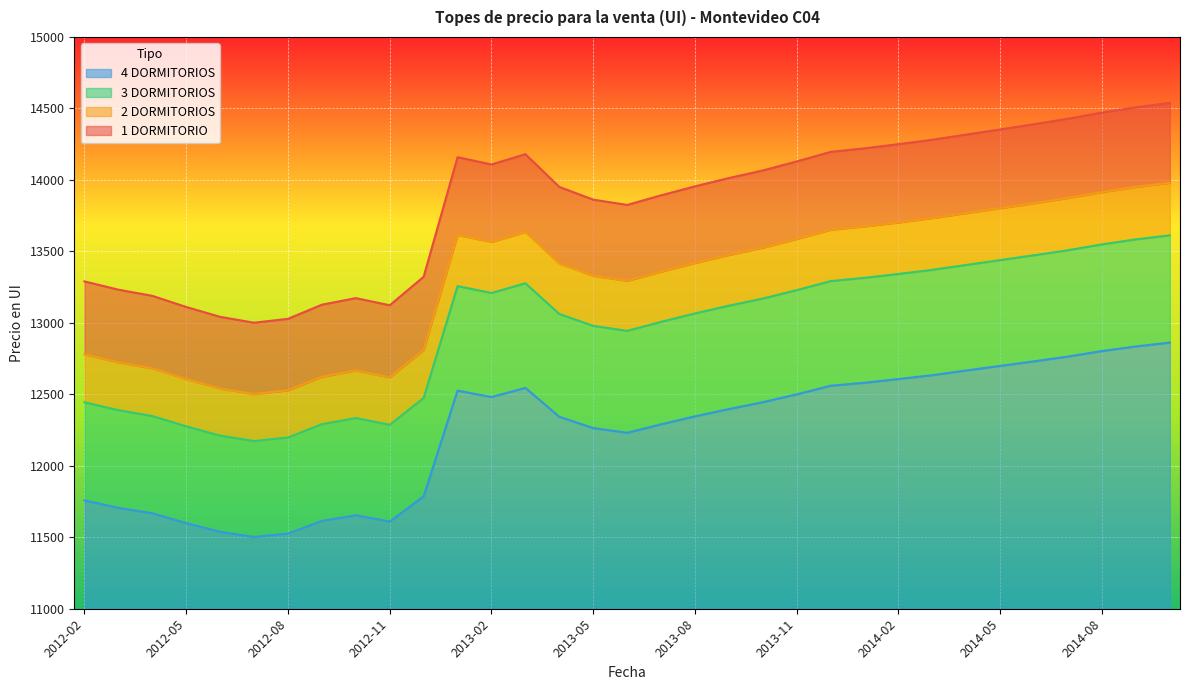

Reading left to right, transcribe all the data shown in this chart.

1 DORMITORIO: 13290	13232	13189	13111	13042	13001	13028	13127	13173	13123	13322	14159	14108	14180	13951	13862	13825	13892	13955	14013	14066	14129	14196	14221	14250	14281	14317	14353	14390	14428	14471	14508	14539
2 DORMITORIOS: 12780	12724	12682	12607	12541	12502	12528	12623	12667	12619	12811	13615	13566	13636	13415	13329	13294	13358	13419	13475	13526	13587	13651	13675	13702	13733	13768	13802	13837	13874	13915	13951	13980
3 DORMITORIOS: 12444	12389	12348	12276	12211	12173	12198	12291	12334	12287	12474	13257	13209	13277	13062	12979	12944	13007	13066	13120	13170	13229	13292	13315	13342	13371	13405	13439	13473	13508	13549	13584	13612
4 DORMITORIOS: 11758	11706	11668	11599	11538	11502	11526	11614	11654	11610	11786	12526	12481	12545	12343	12264	12231	12290	12346	12397	12445	12500	12560	12581	12607	12634	12667	12699	12731	12764	12803	12835	12862